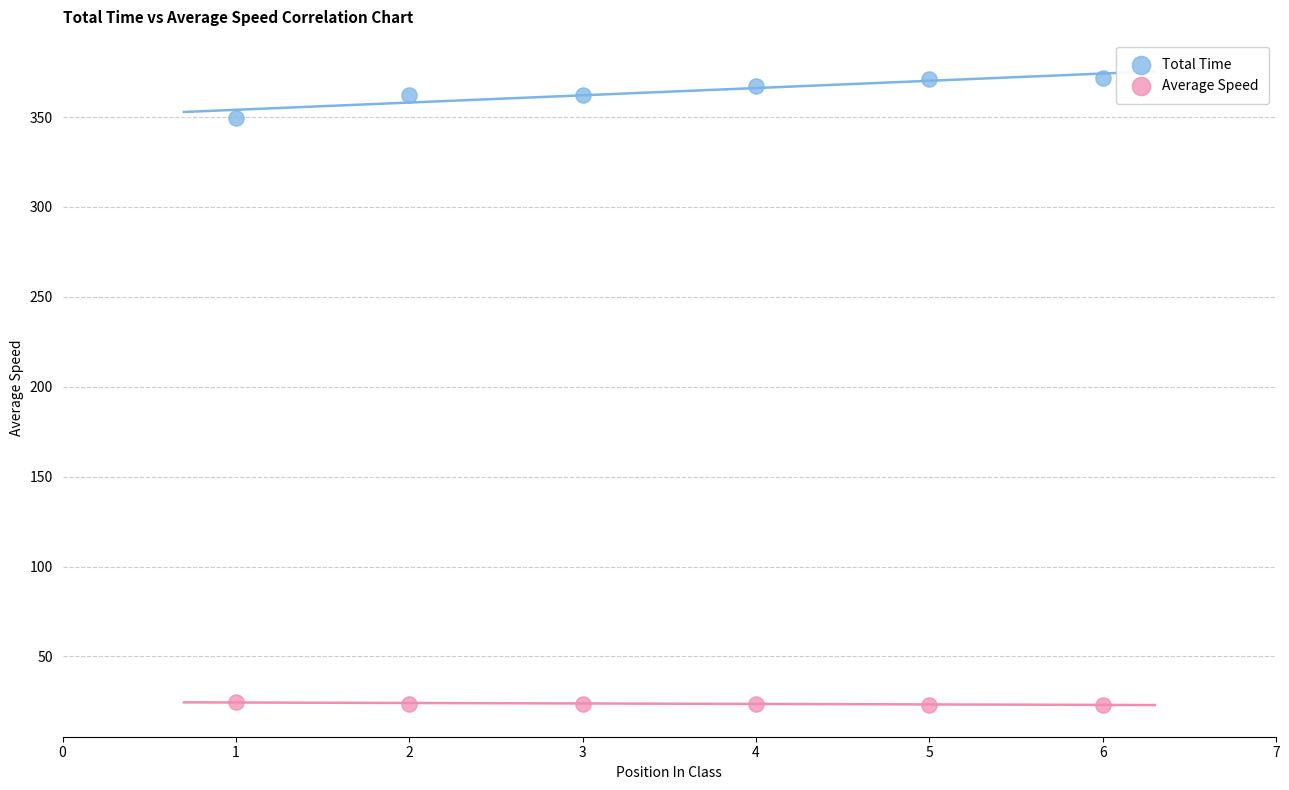

Which series reaches the minimum Y coordinate?

Average Speed